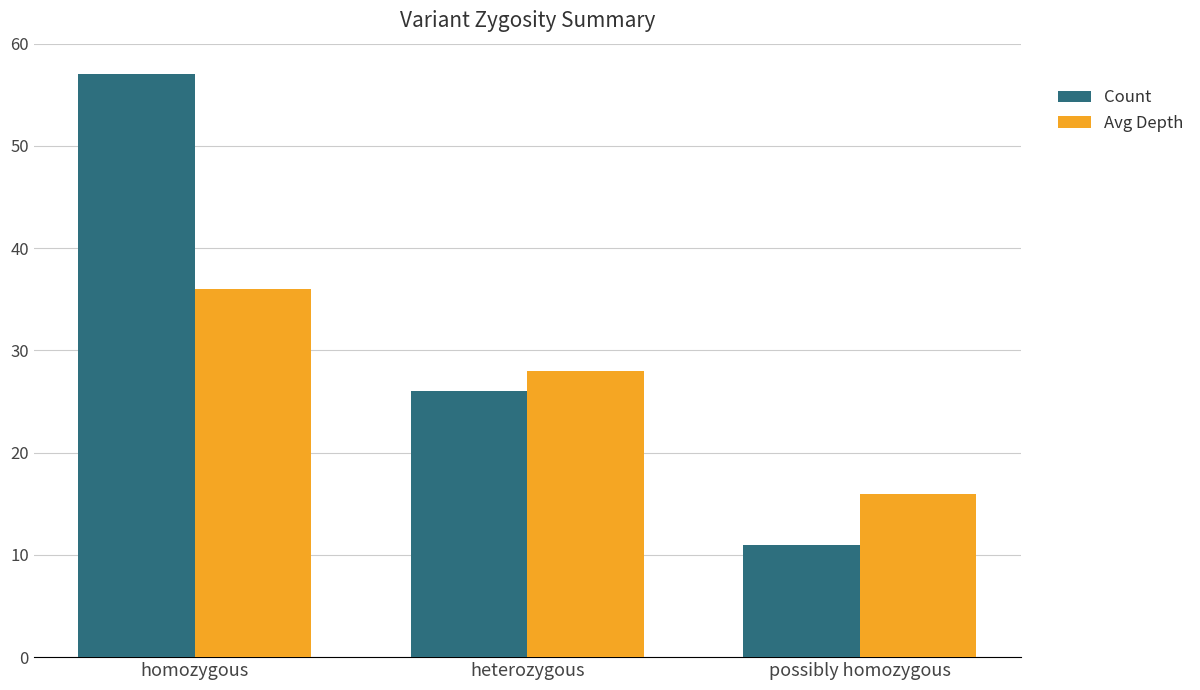

Are the bars grouped side by side (vs. stacked)?

Yes